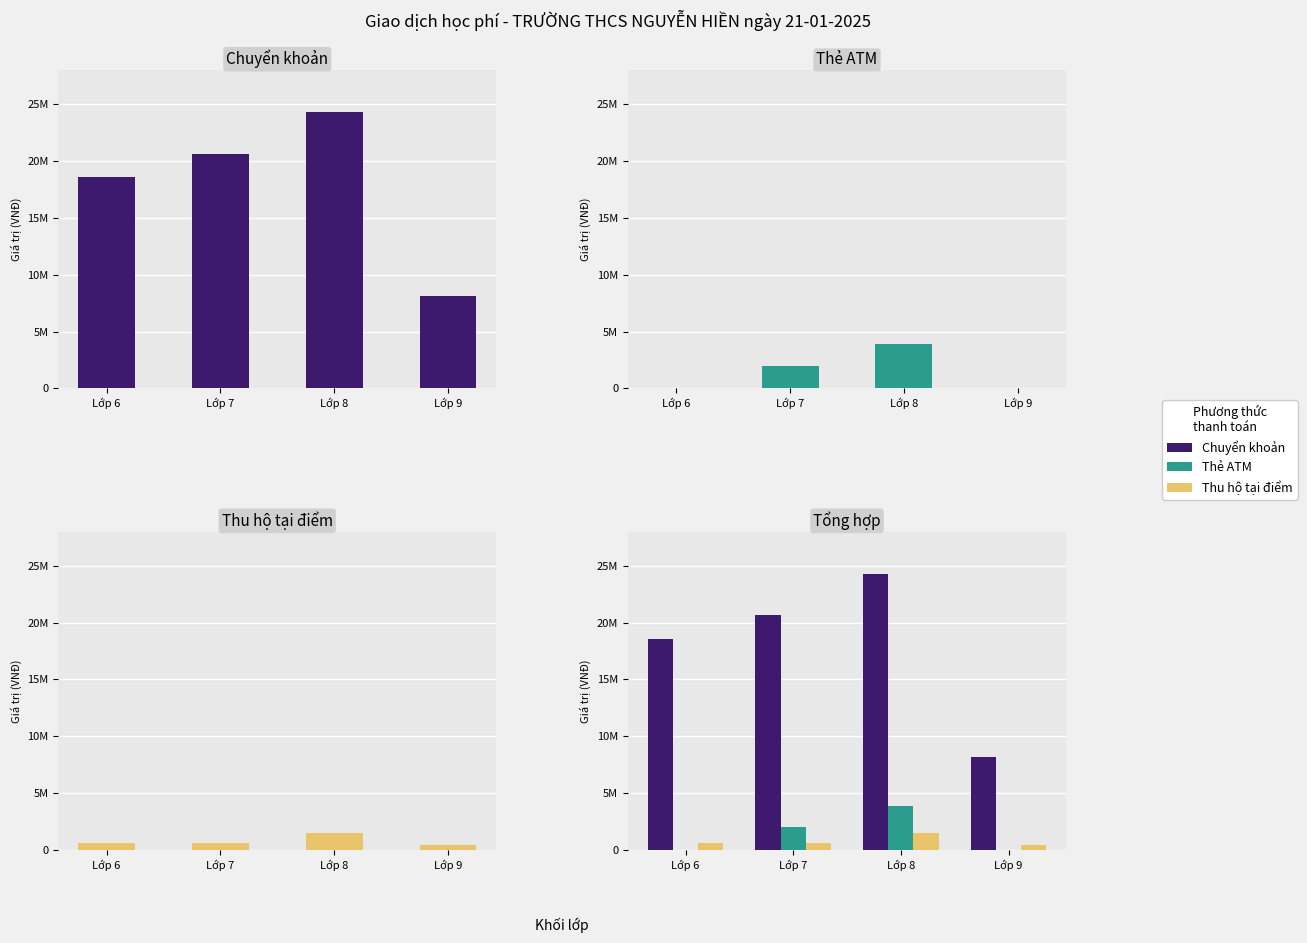

What is the total value across all series at Lớp 6?

19189000